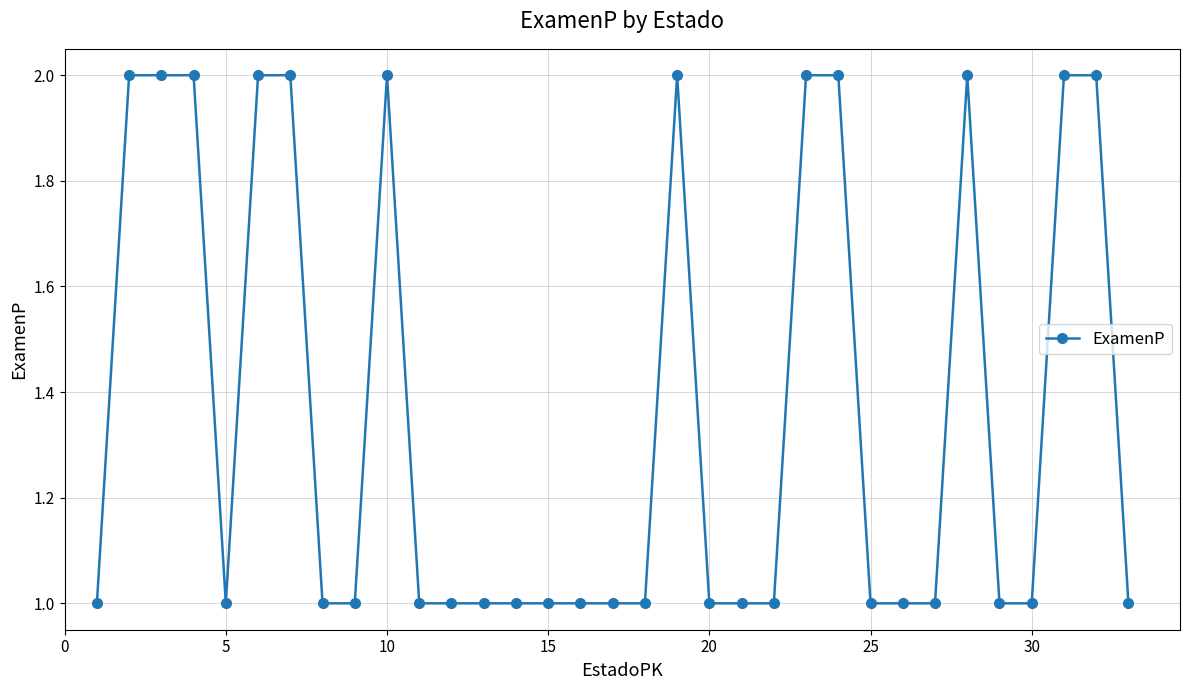

True or false: there are more than 2 points higher than both neighbors.

True